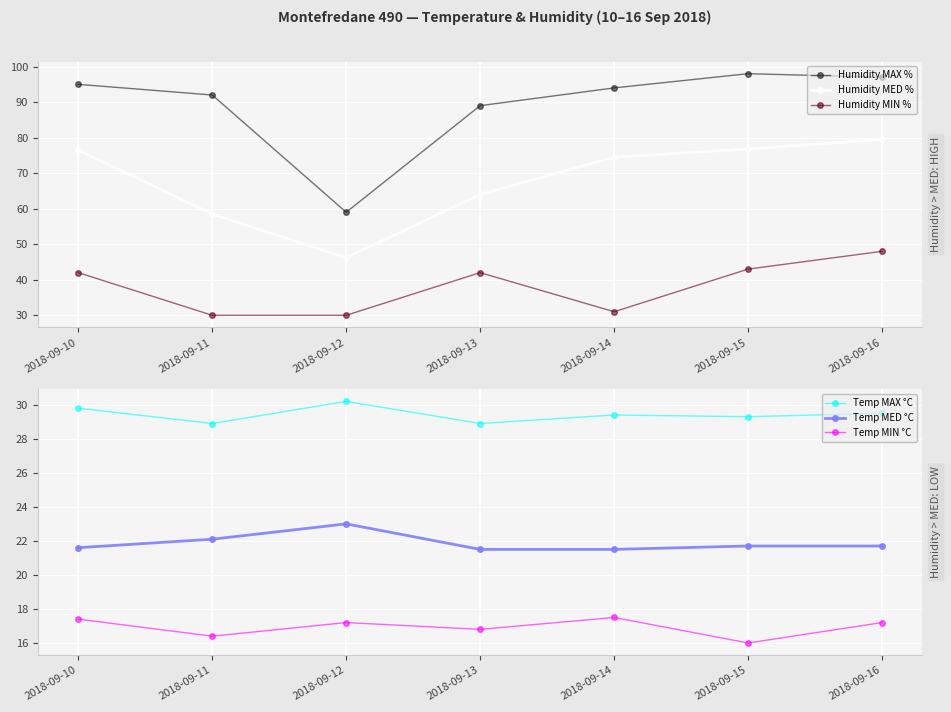

At which category is the sum across all series the highest?

2018-09-16